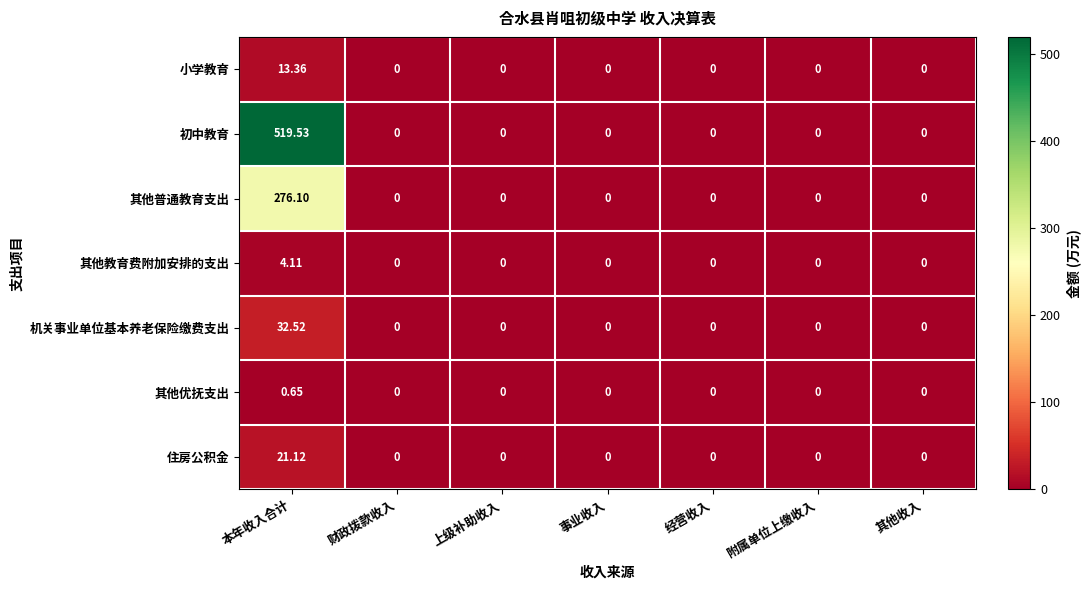

At which category is the sum across all series the highest?

本年收入合计